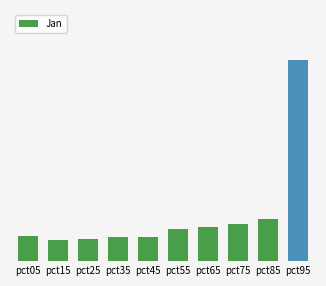

What is the sum of all values?

1.3